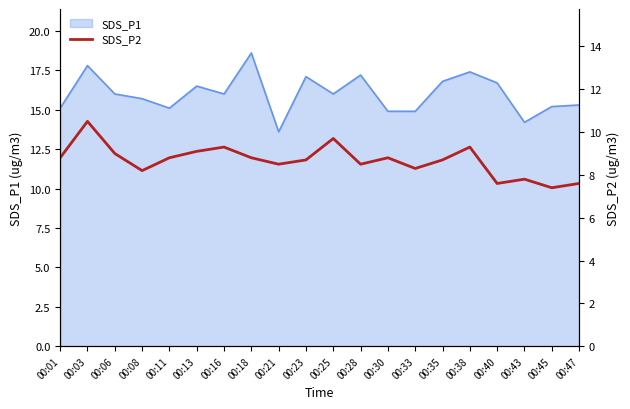

Where is the data nearest to the value 8?

00:08